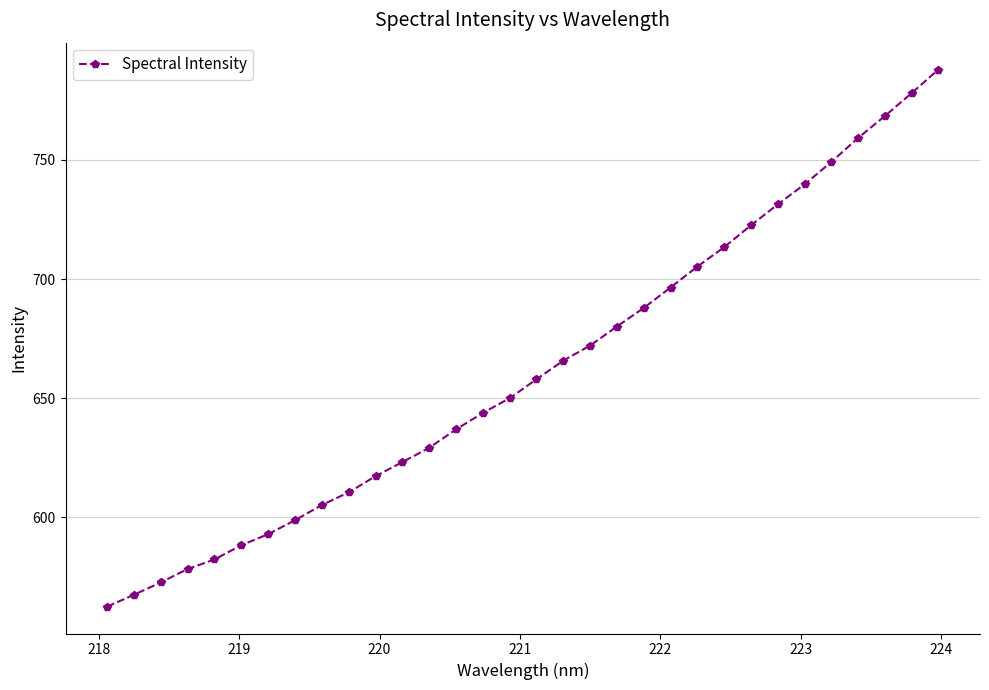

What is the value of the 8th point from the left?

598.8